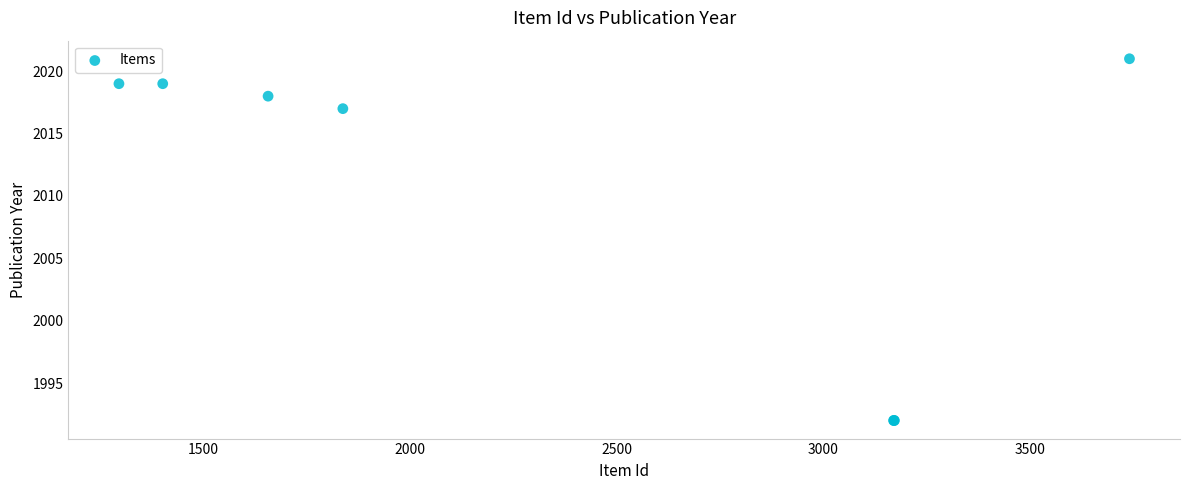

What Y value in the scatter plot is closest to 2006?

2017